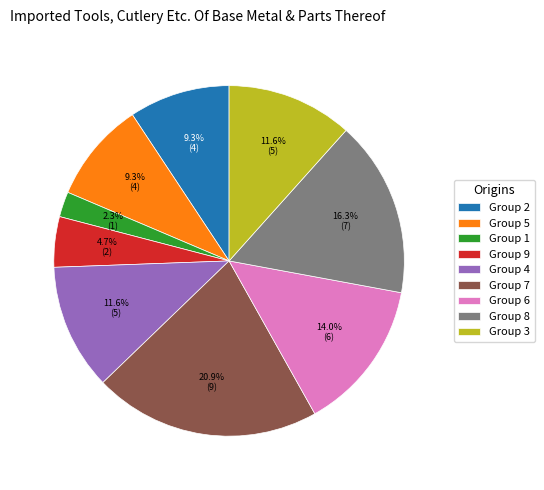

How much of the chart is everything except Group 6?

86.0%